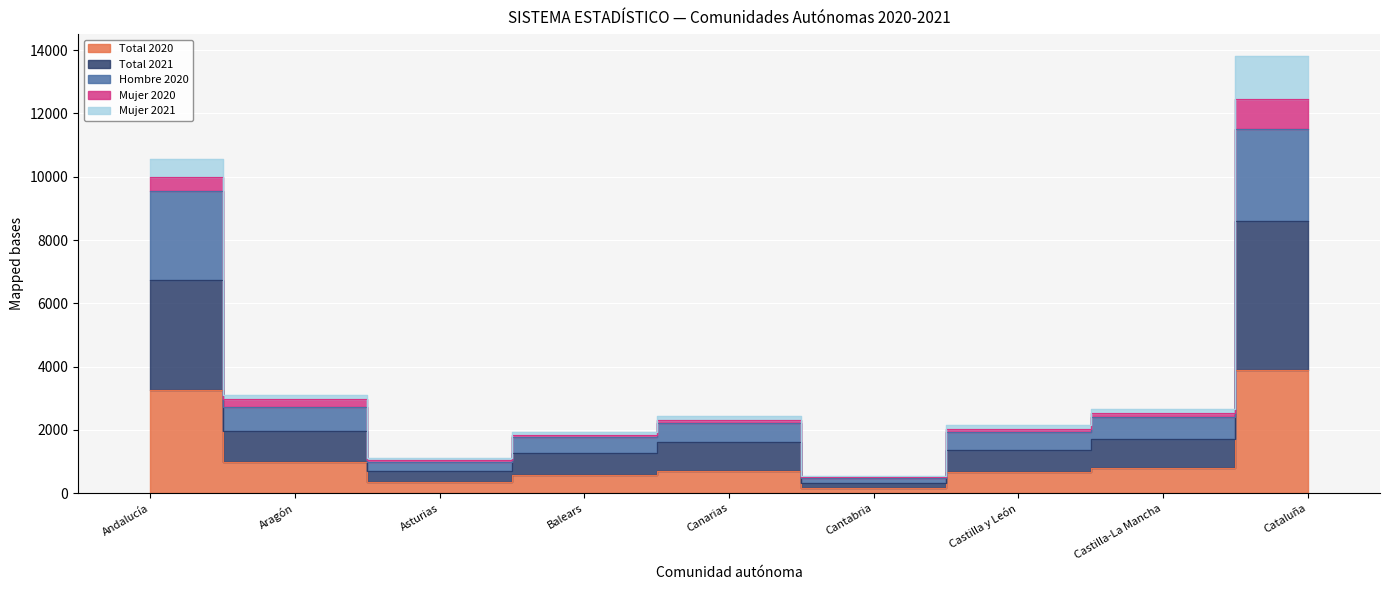

What is the label of the 1st point from the left?

Andalucía